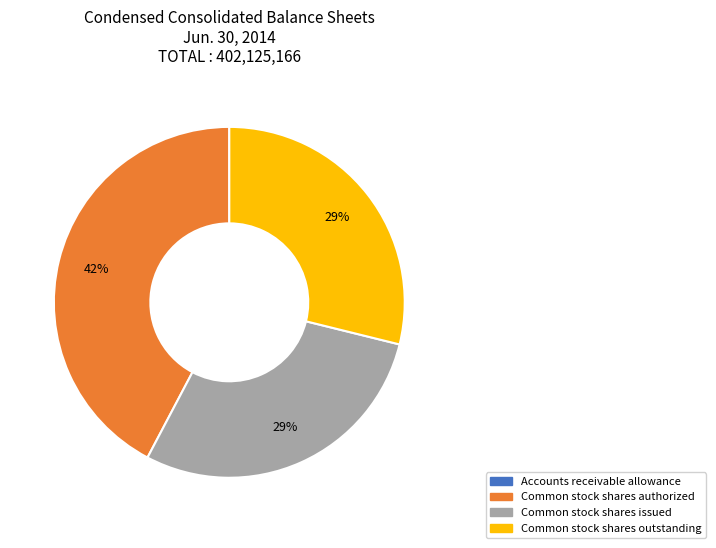

To the nearest percent, what is the average slice percentage?

25%